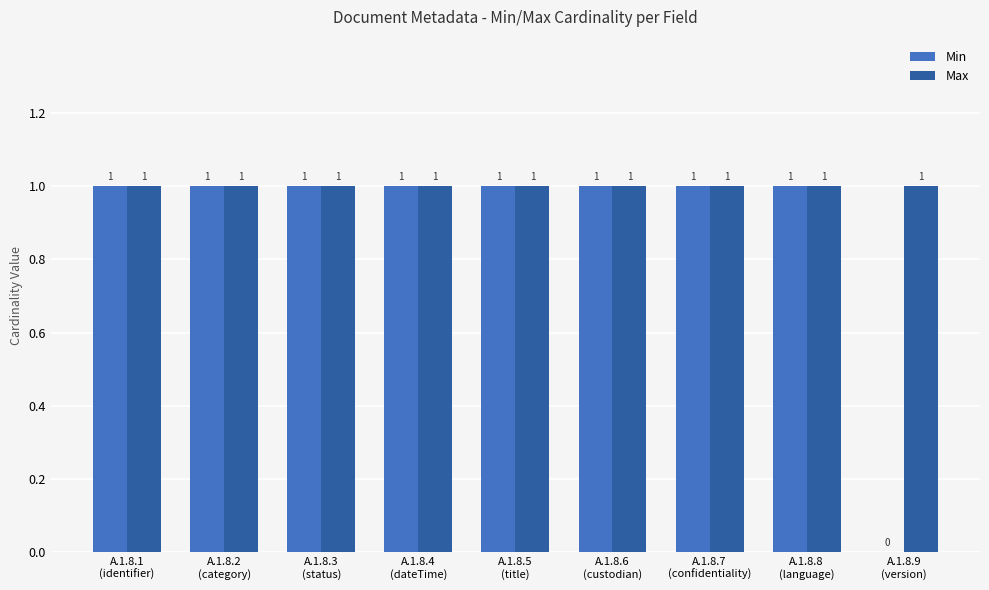

How many groups of bars are there?

9